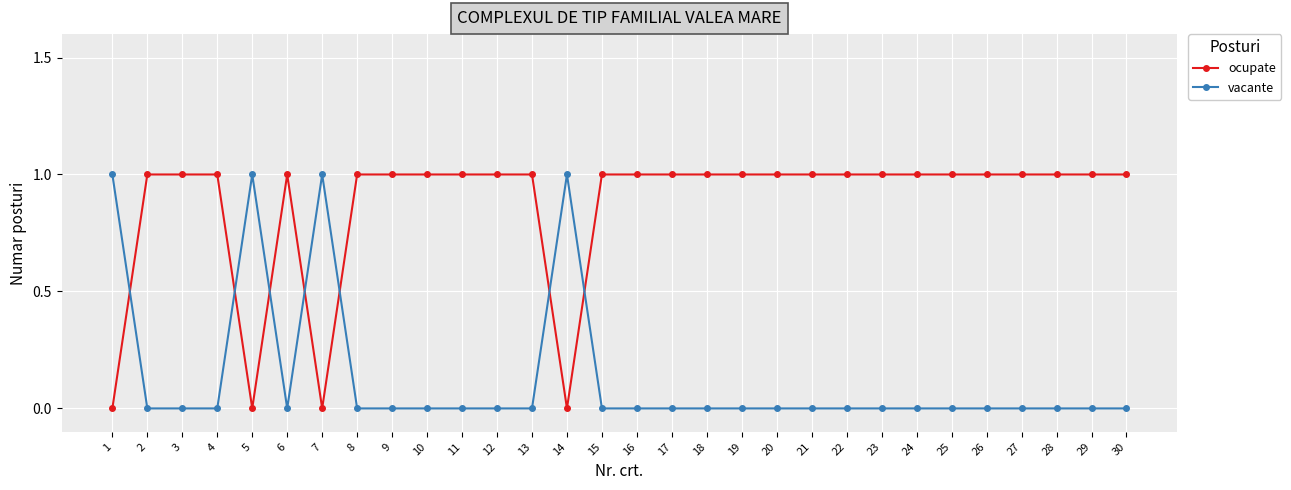

What is the spread (max minus min) of values at 23?

1